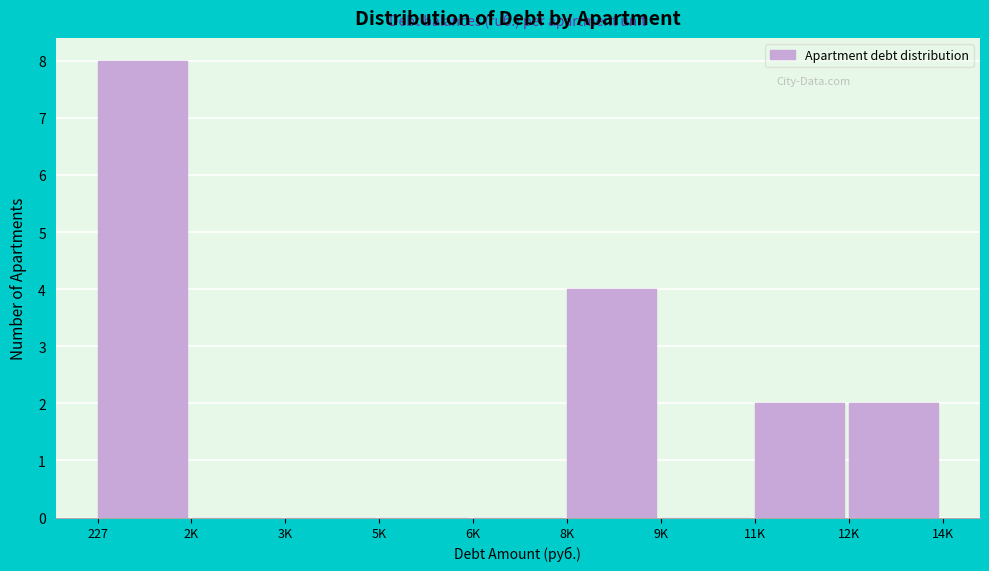

Reading left to right, what are all the values shown in this chart?

227=8	2K=0	3K=0	5K=0	6K=0	8K=4	9K=0	11K=2	12K=2